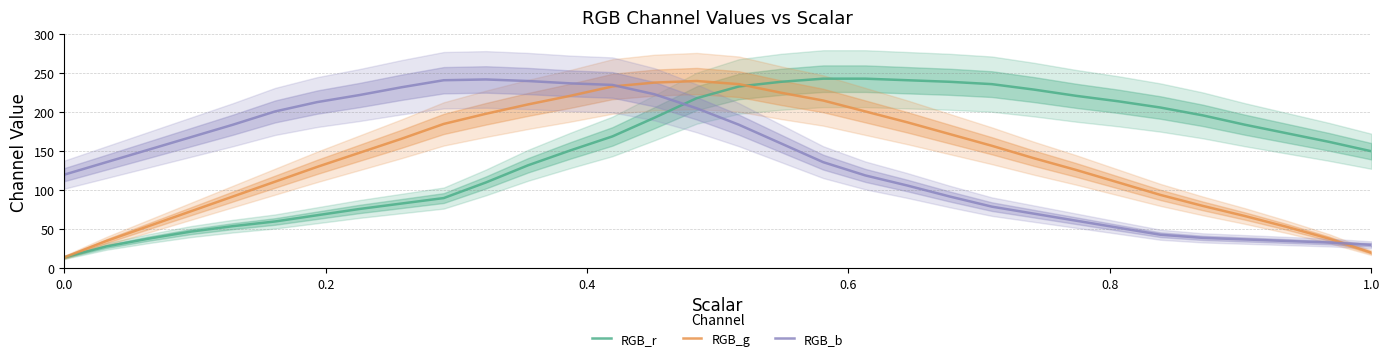

What is the lowest value of the RGB_g series?

14